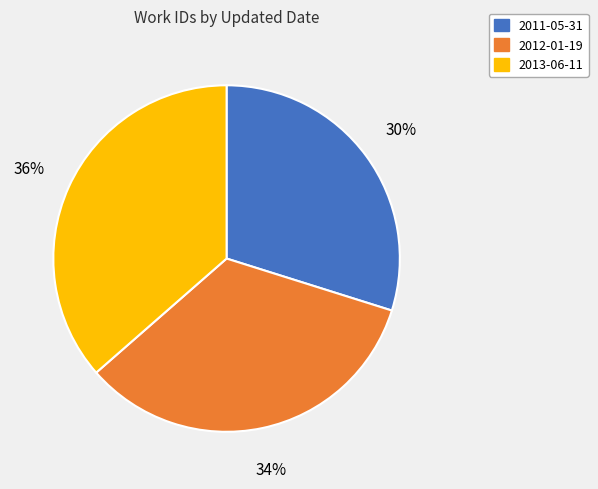

What is the smallest slice in the pie chart?

2011-05-31